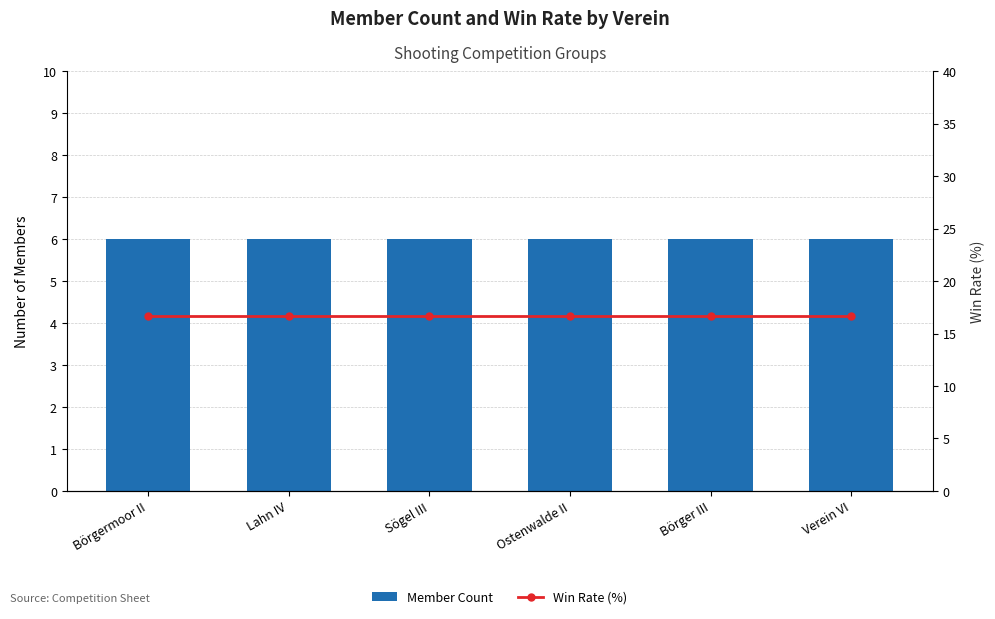

List the labels in order of Member Count value, largest first.

Börgermoor II, Lahn IV, Sögel III, Ostenwalde II, Börger III, Verein VI